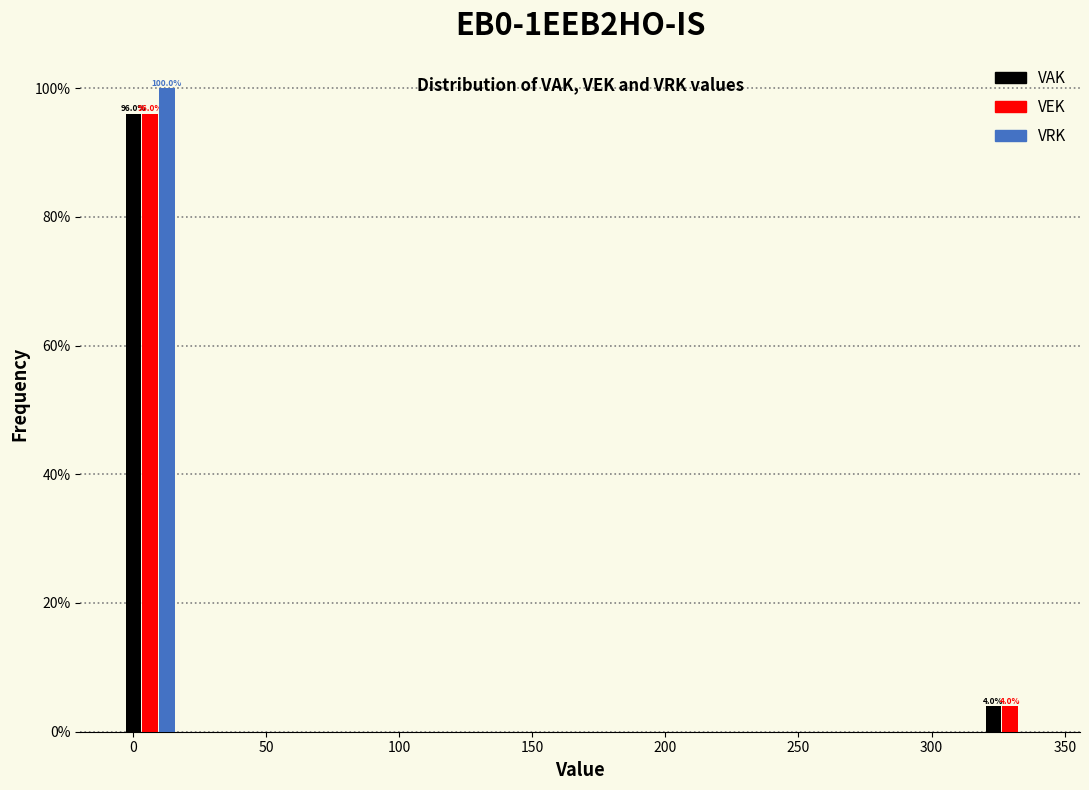

In the VEK series, which range on the x-axis has the tallest bar?

-5 to 20